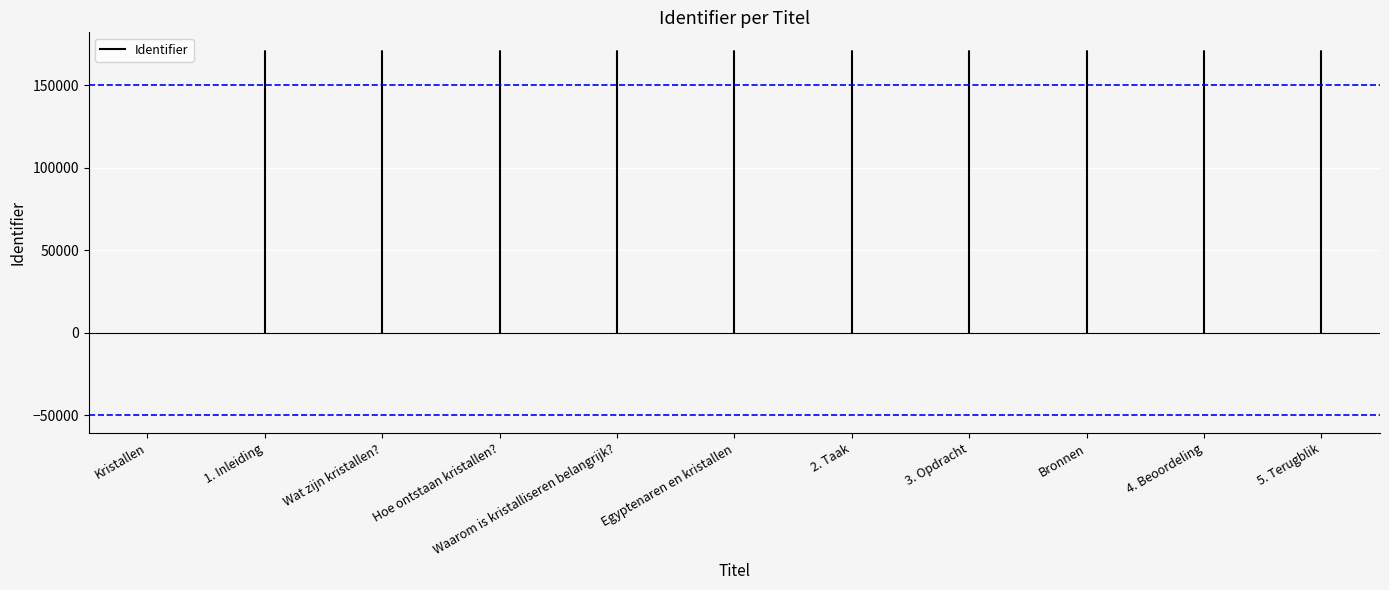

The chart shows a value of 92895 at Bronnen. True or false?

False